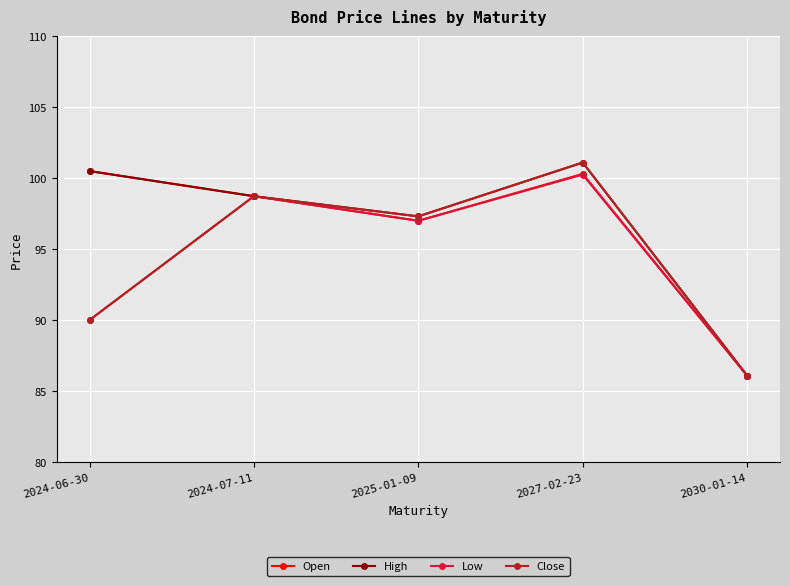

Which label corresponds to the largest value in the chart?

2027-02-23